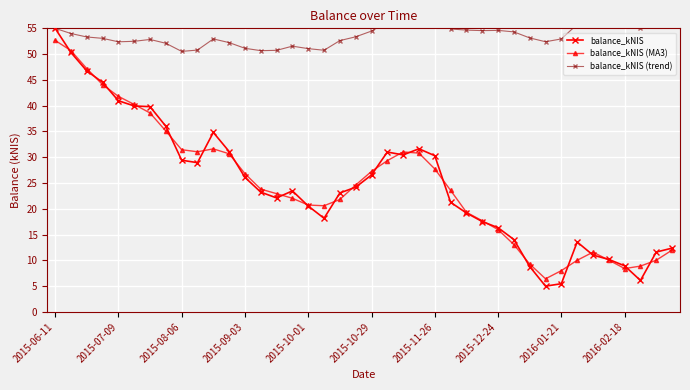

At how many categories does at least one series exceed 36?

40